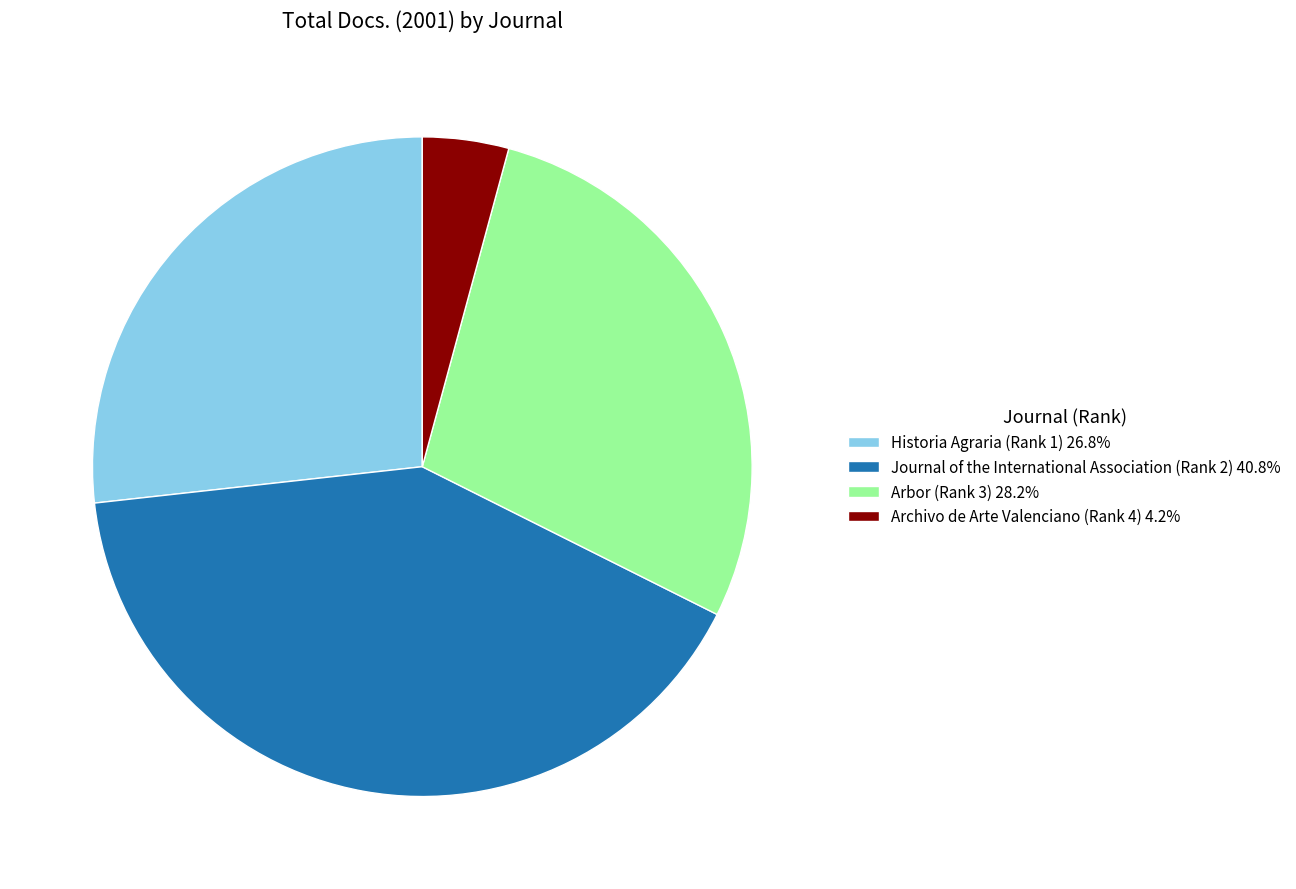

Count the number of slices in the pie.

4